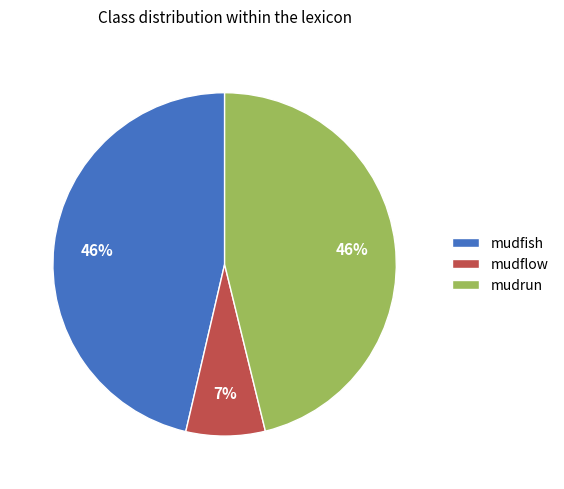

To the nearest percent, what percentage of the pie is mudrun?

46%